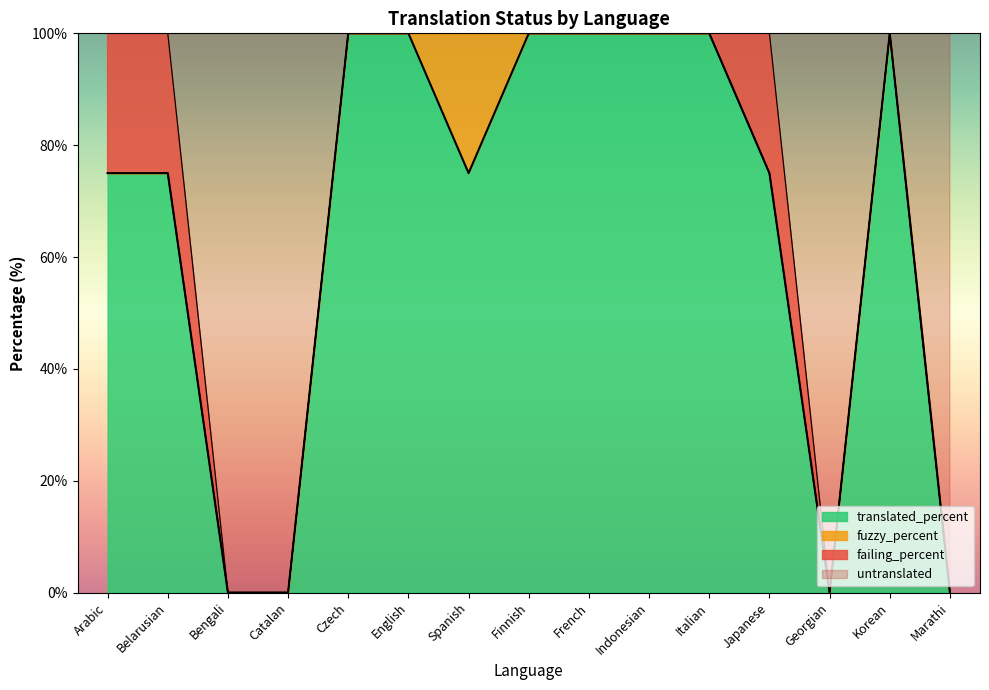

How many series are shown in this chart?

4